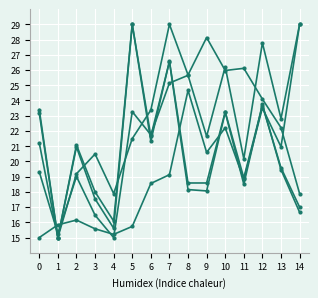

What is the total value across all series at 2?

96.4